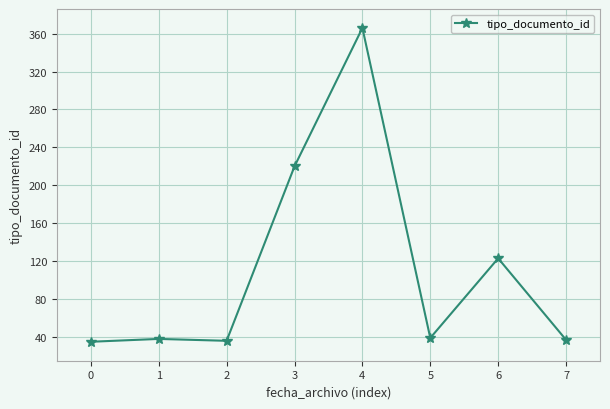

Count the number of categories in the chart.

8